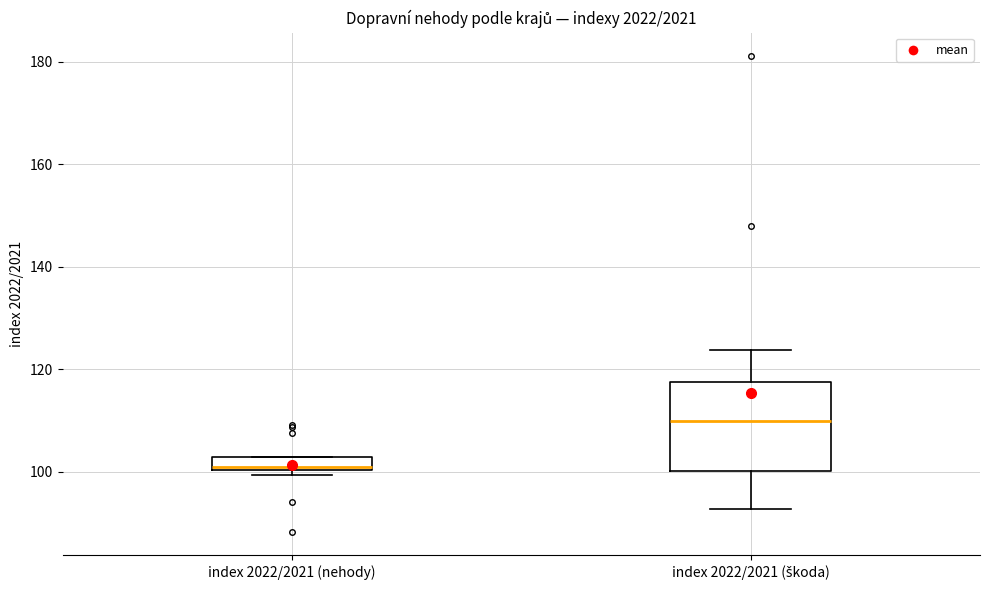

Comparing the boxes themselves (not the whiskers), which one is the tallest?

index 2022/2021 (škoda)